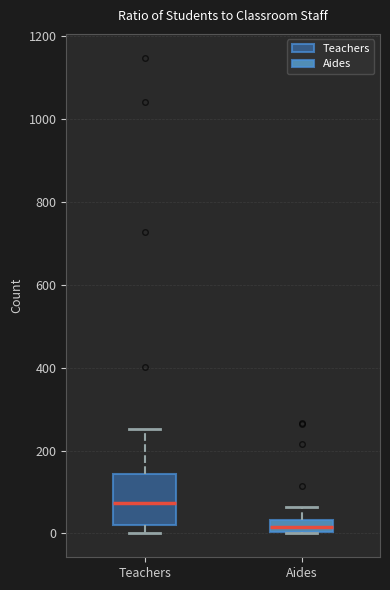

Which box's median line is the lowest?

Aides